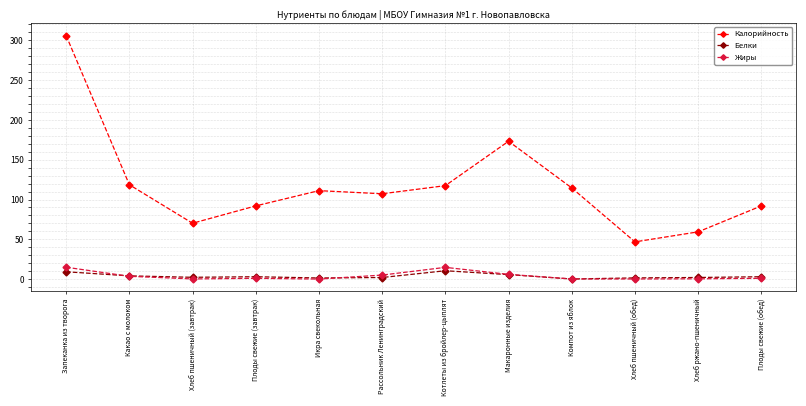

What are all the series names shown in the legend?

Калорийность, Белки, Жиры